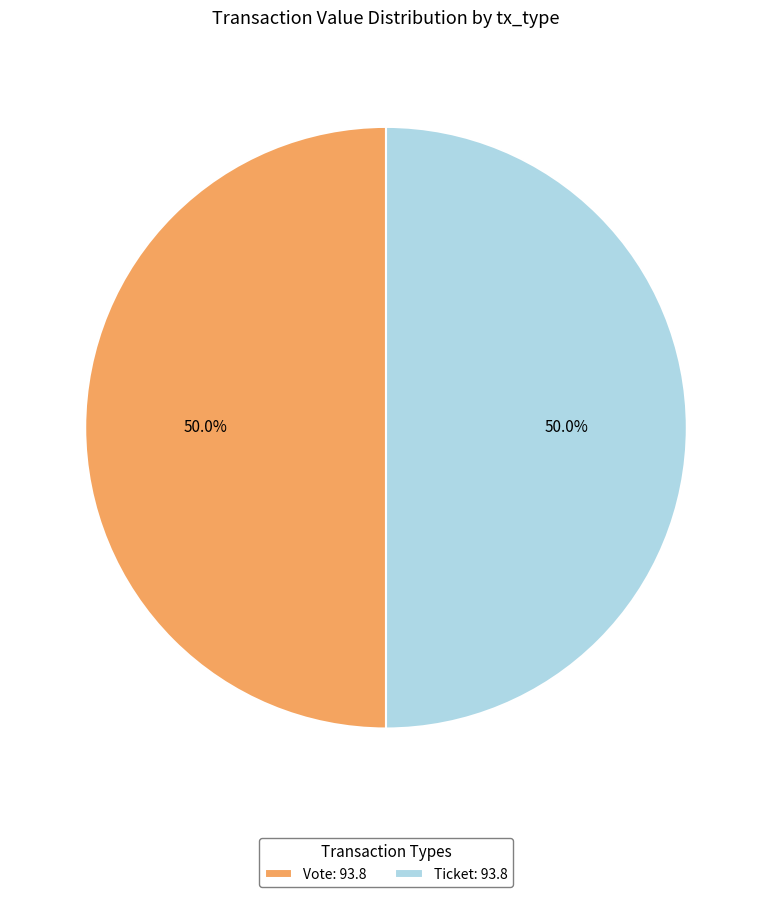

What is the ratio of the value at Vote: 93.8 to the value at Ticket: 93.8?

1.0